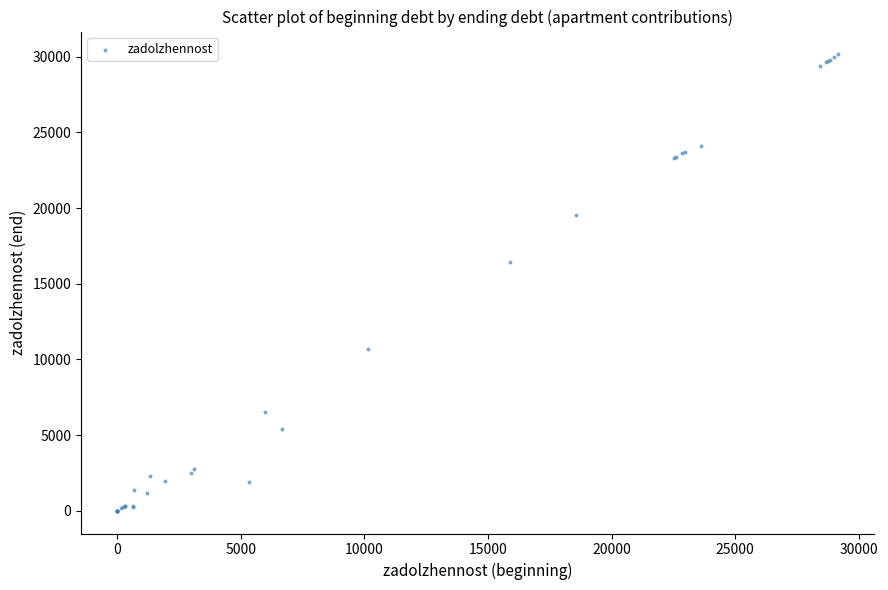

What Y value in the scatter plot is closest to 15080?

16433.6